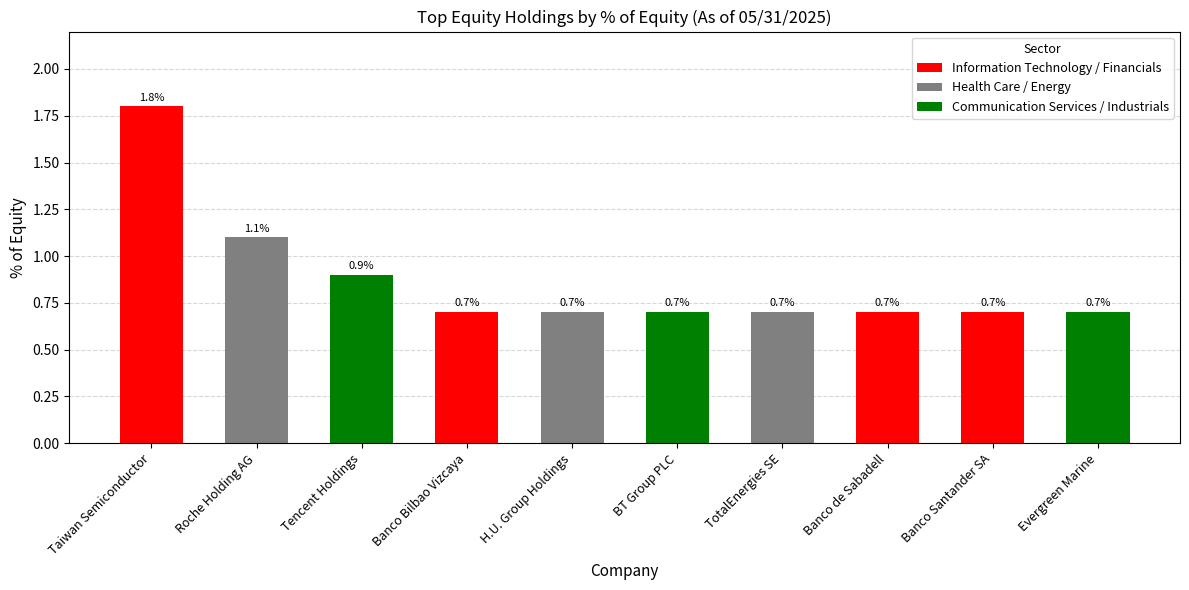

At which label is the value closest to 1?

Tencent Holdings